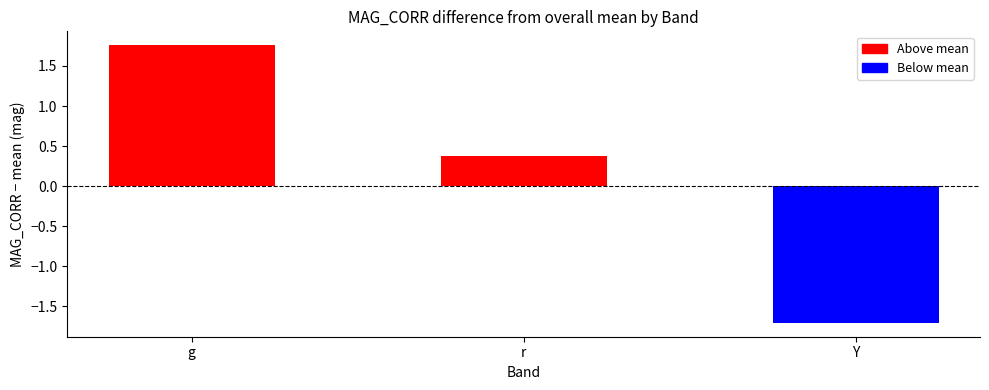

Which label corresponds to the smallest value in the chart?

Y